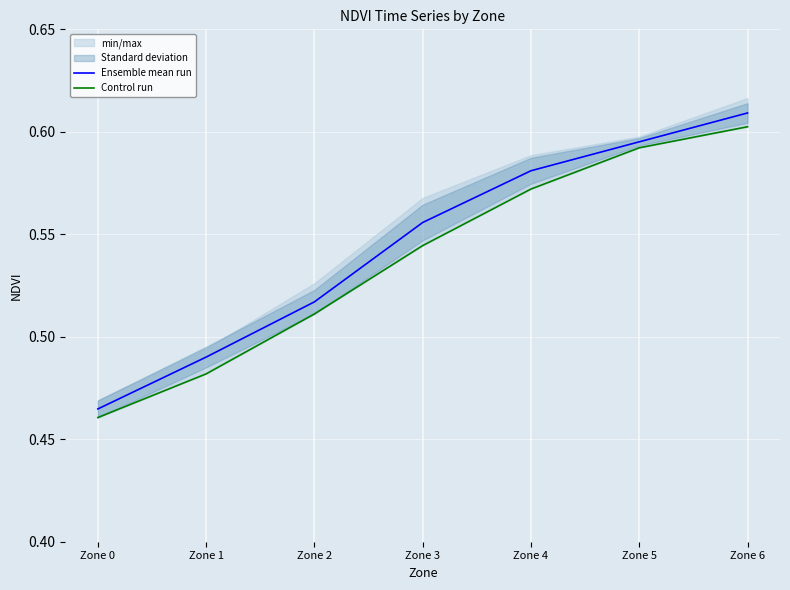

Reading left to right, list all the values displayed in this chart.

Ensemble mean run: Zone 0=0.5	Zone 1=0.5	Zone 2=0.5	Zone 3=0.6	Zone 4=0.6	Zone 5=0.6	Zone 6=0.6
Control run: Zone 0=0.5	Zone 1=0.5	Zone 2=0.5	Zone 3=0.5	Zone 4=0.6	Zone 5=0.6	Zone 6=0.6